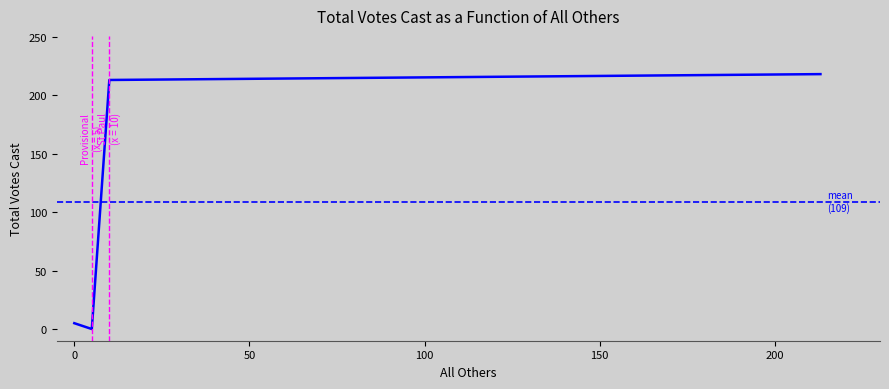

Is it true that the value at 0 is 3?

False